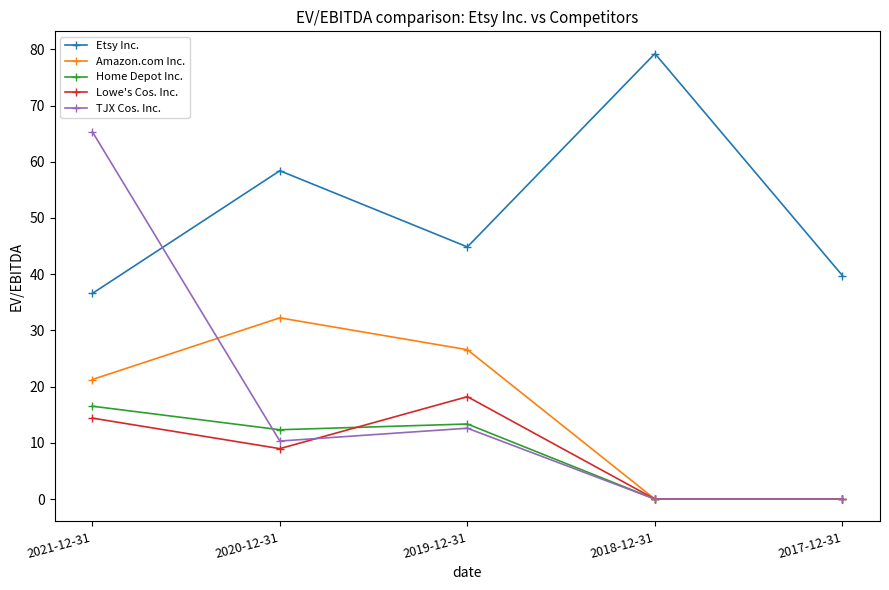

Rank the categories by Etsy Inc. value from lowest to highest.

2021-12-31, 2017-12-31, 2019-12-31, 2020-12-31, 2018-12-31